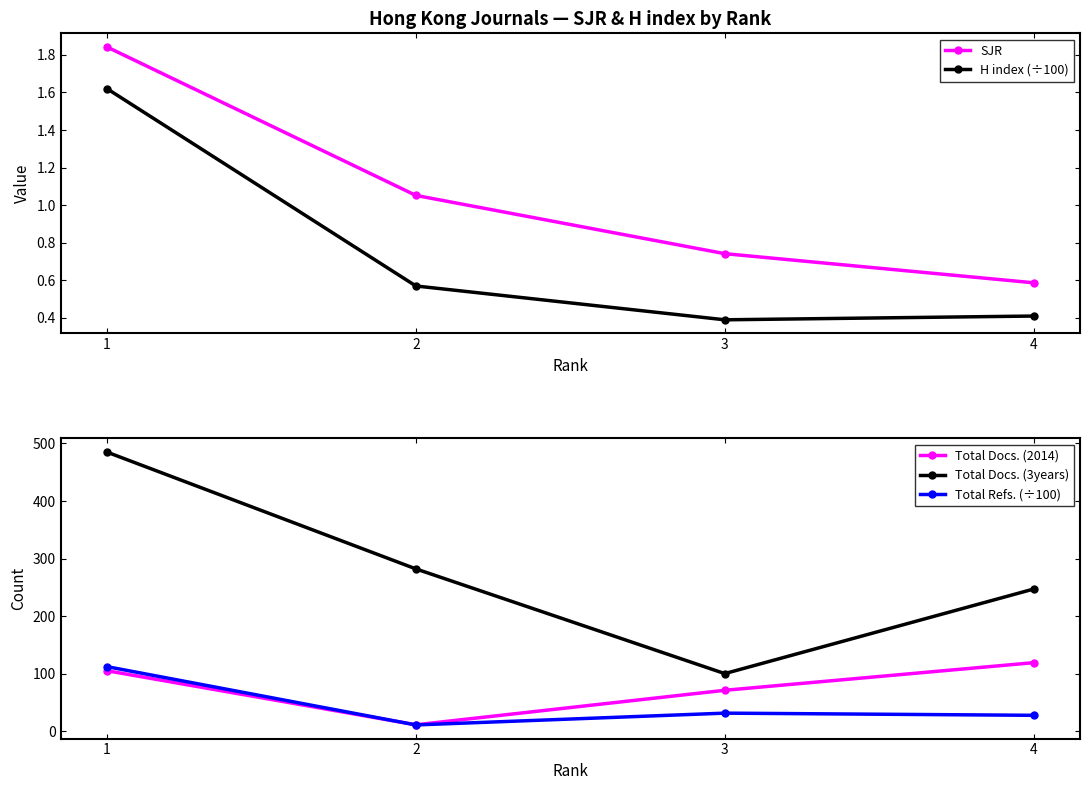

Reading left to right, list all the values displayed in this chart.

SJR: 1=1.8	2=1.1	3=0.7	4=0.6
H index (÷100): 1=1.6	2=0.6	3=0.4	4=0.4
Total Docs. (2014): 1=105.0	2=11.0	3=71.0	4=119.0
Total Docs. (3years): 1=485.0	2=282.0	3=100.0	4=247.0
Total Refs. (÷100): 1=112.1	2=10.8	3=31.3	4=27.5